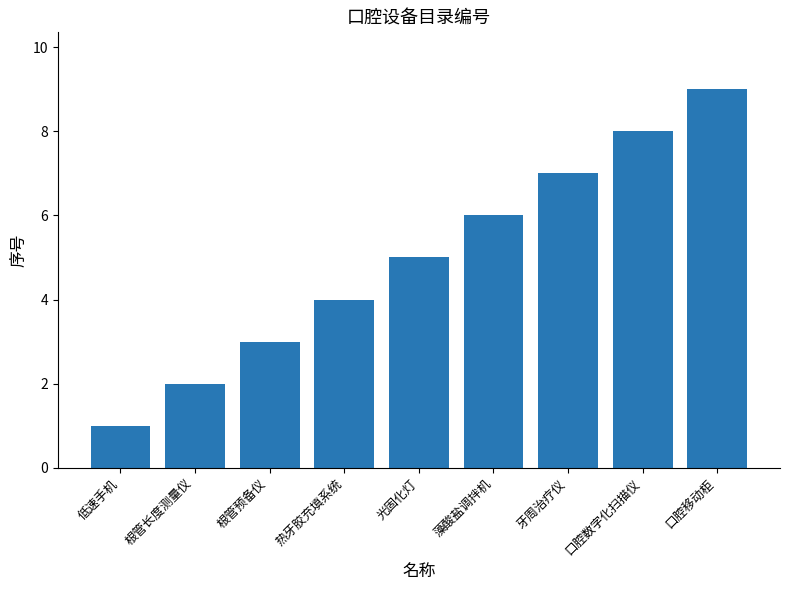

Read the value at 热牙胶充填系统.

4